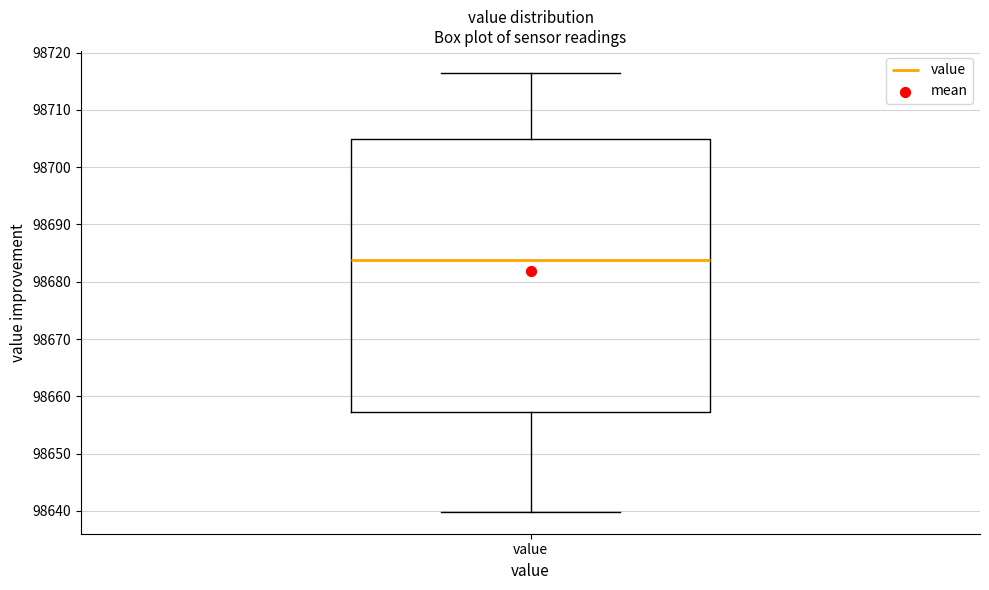

Where does the median line of the box for value sit on the y-axis? The values are not printed on the chart, so give them approximately, as read against the axis.

98684